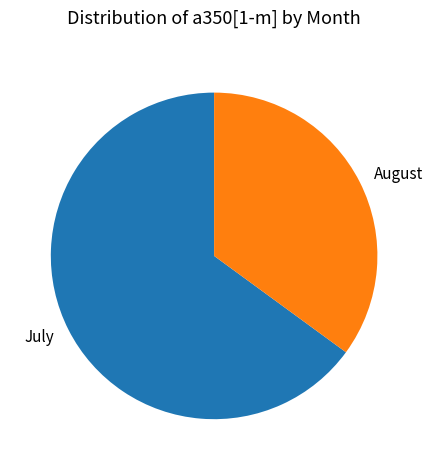

Is there any slice that represents more than half of the pie?

Yes